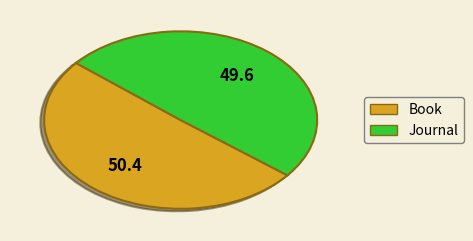

The Journal slice represents 55% of the pie. True or false?

False